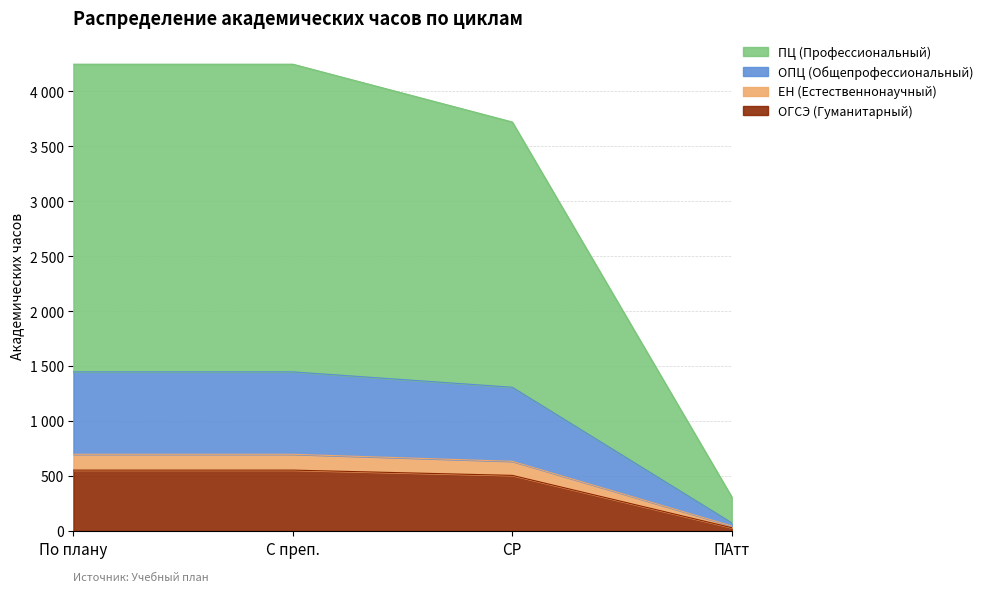

Which category has the lowest value across all series?

ПАтт